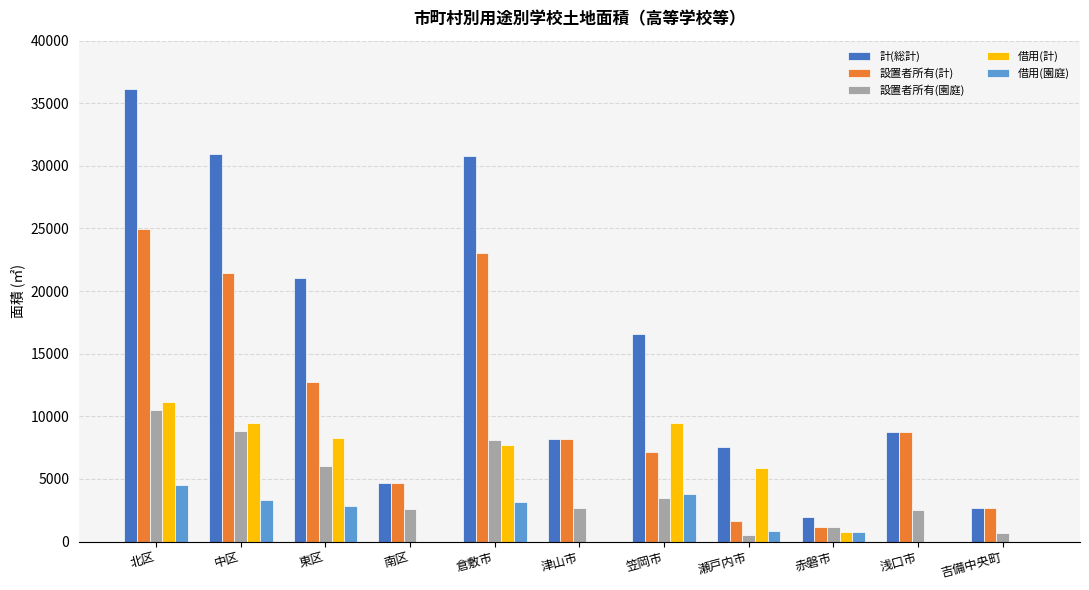

What is the sum of the 設置者所有(園庭) values at 津山市 and 南区?

5268